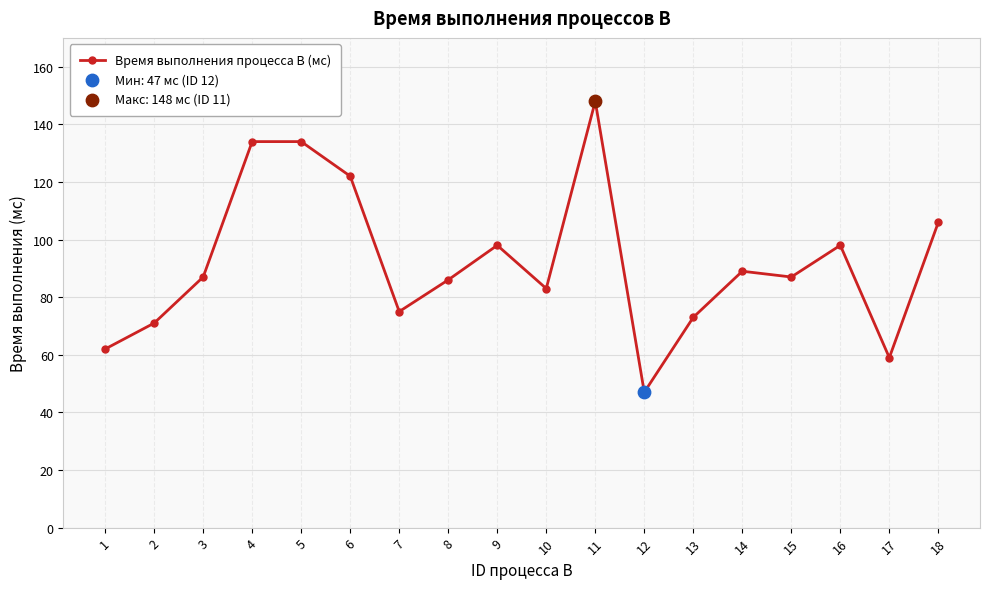

What is the change in value from 7 to 12?

-28